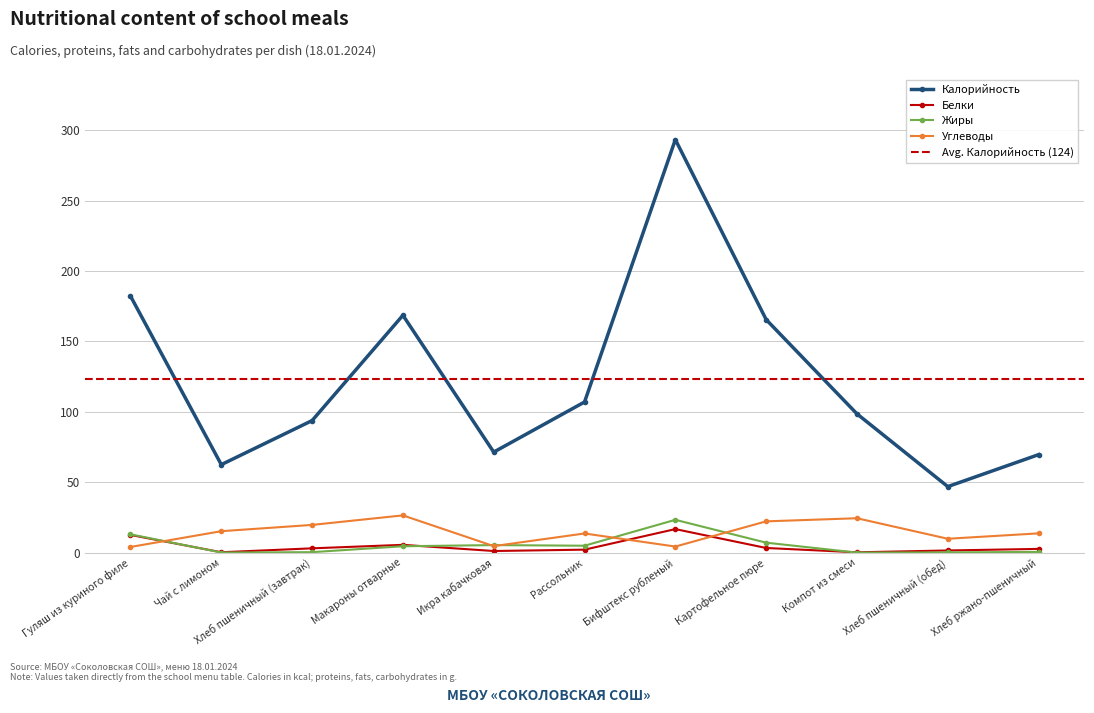

What is the difference between the Калорийность values at Картофельное пюре and Гуляш из куриного филе?

16.7